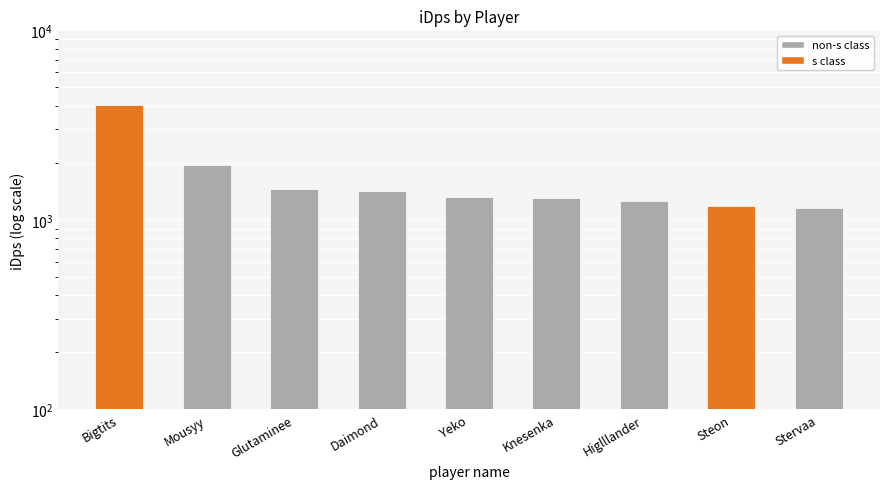

Between Bigtits and Knesenka, which is larger?

Bigtits